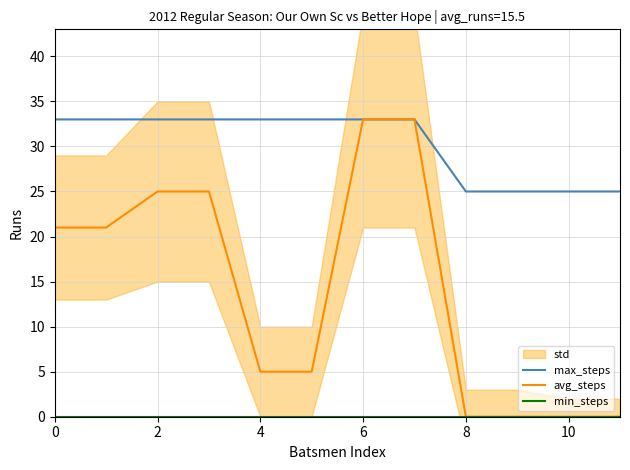

Rank the series by their maximum value, from lowest to highest.

min_steps, max_steps, avg_steps